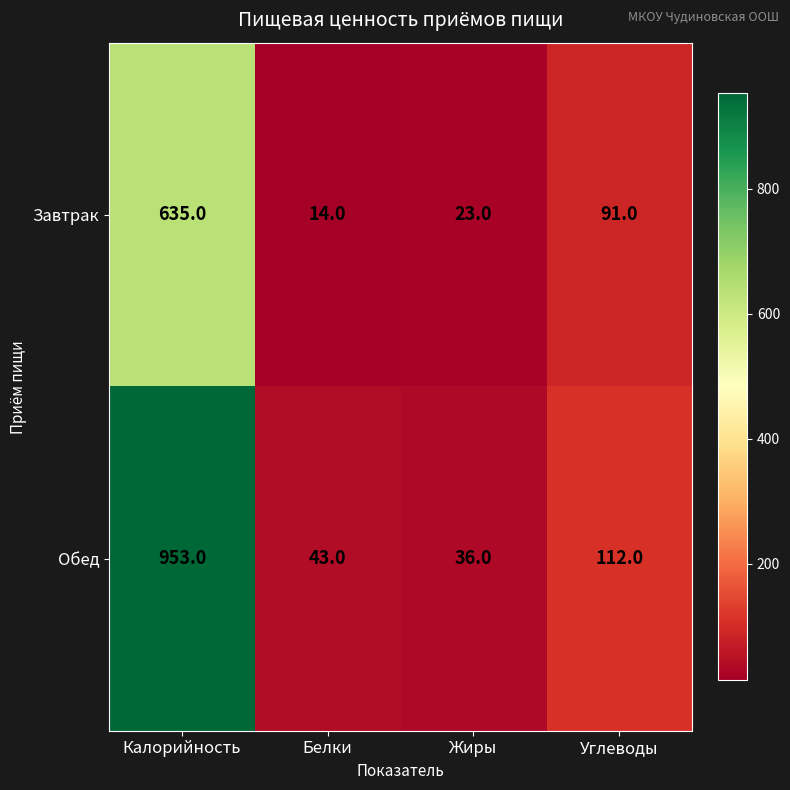

Rank the series at Калорийность from highest to lowest value.

Обед, Завтрак